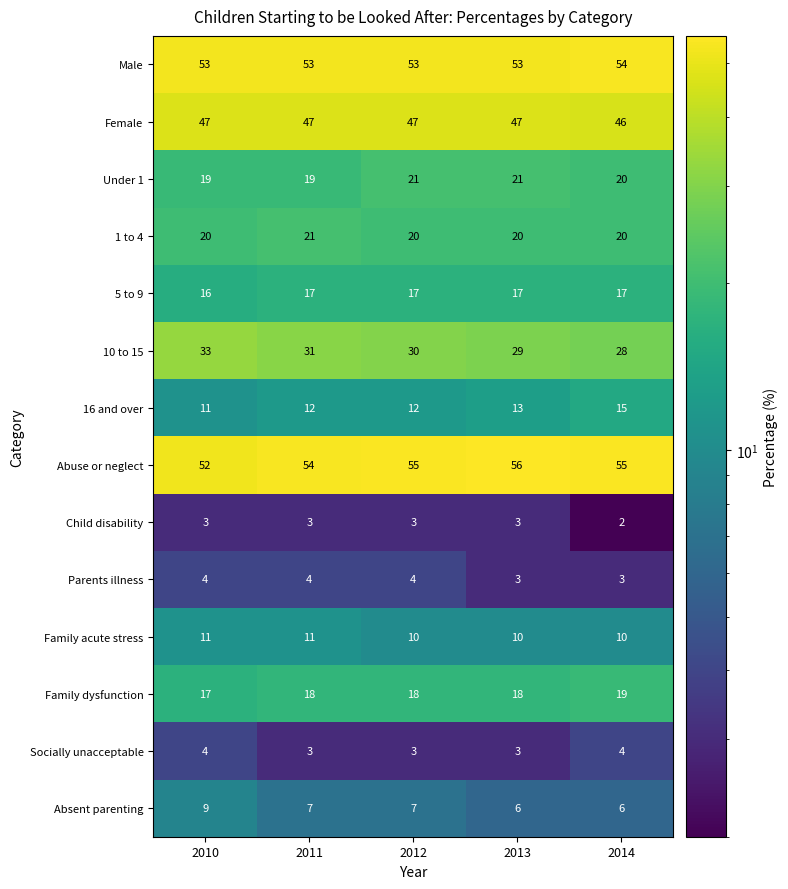

At how many categories does at least one series exceed 20?

5